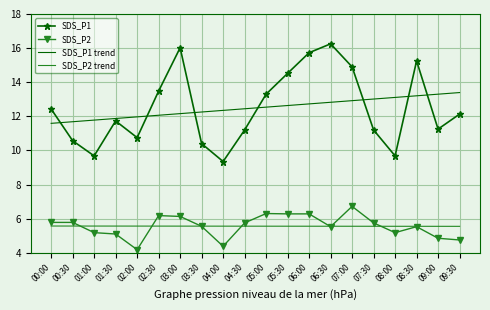

What is the minimum value shown in the chart?

4.2